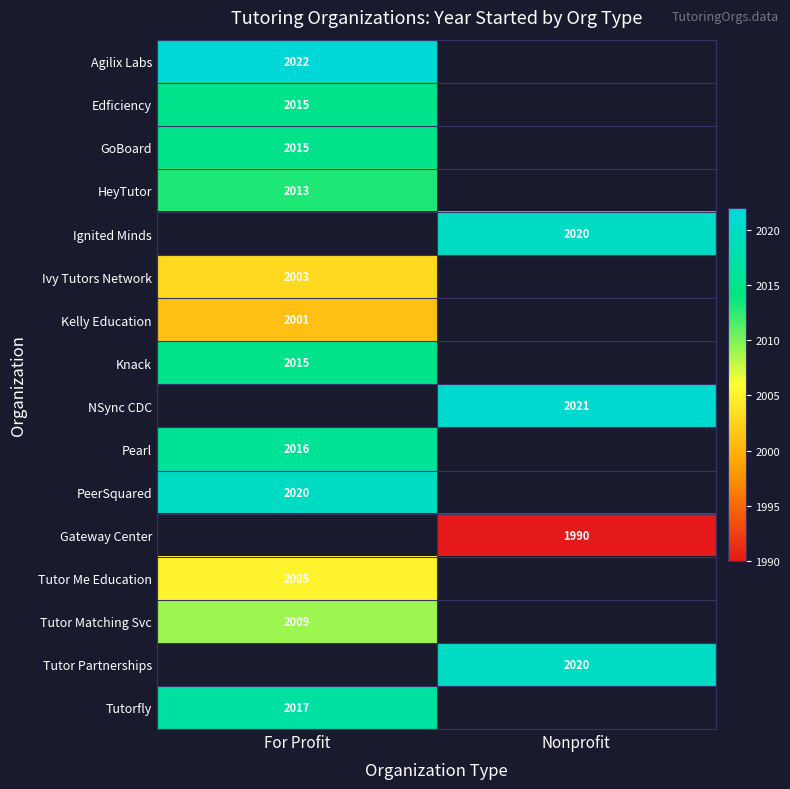

At how many categories does at least one series exceed 1991?

2